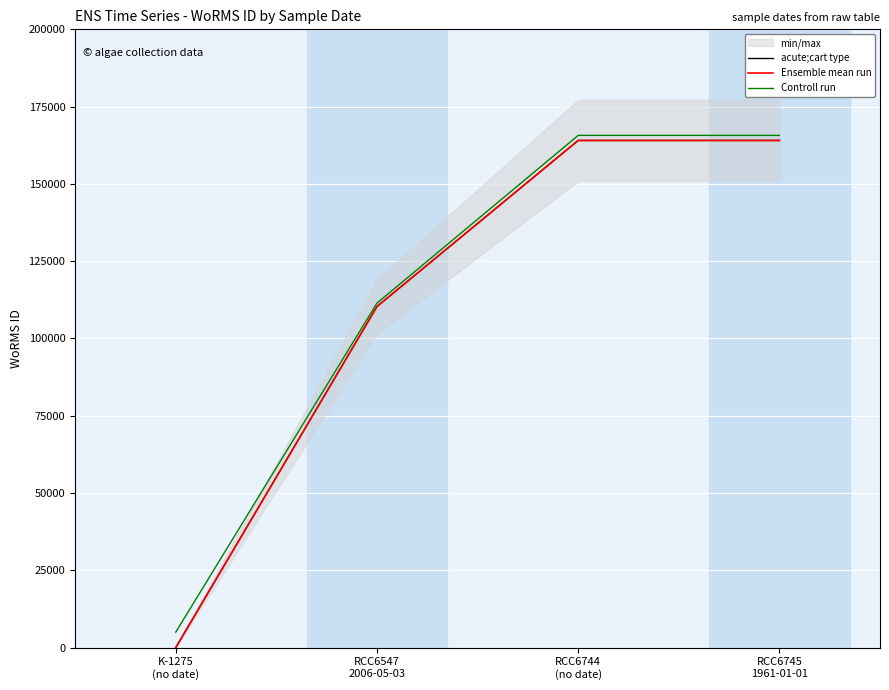

List the labels in order of acute;cart type value, smallest first.

K-1275
(no date), RCC6547
2006-05-03, RCC6744
(no date), RCC6745
1961-01-01